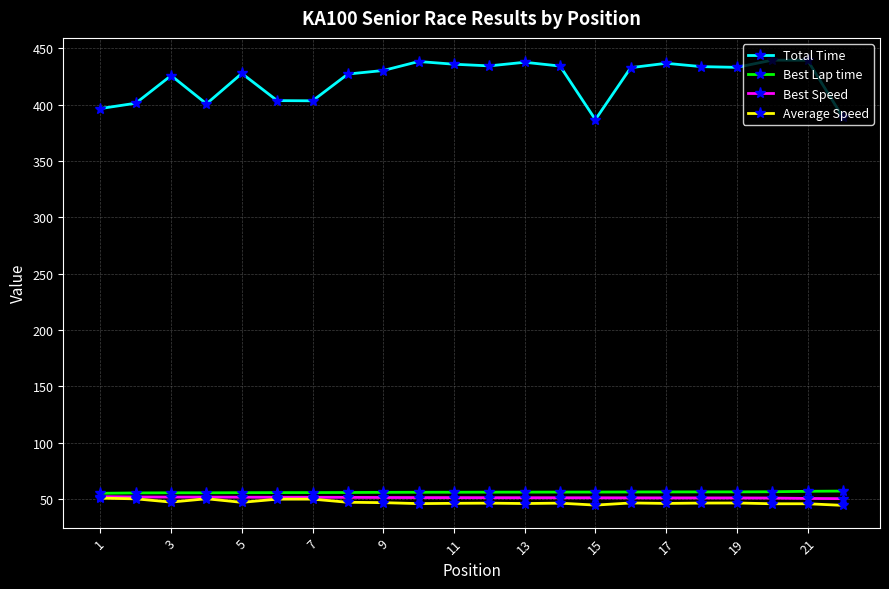

Which series has the largest total across all categories?

Total Time